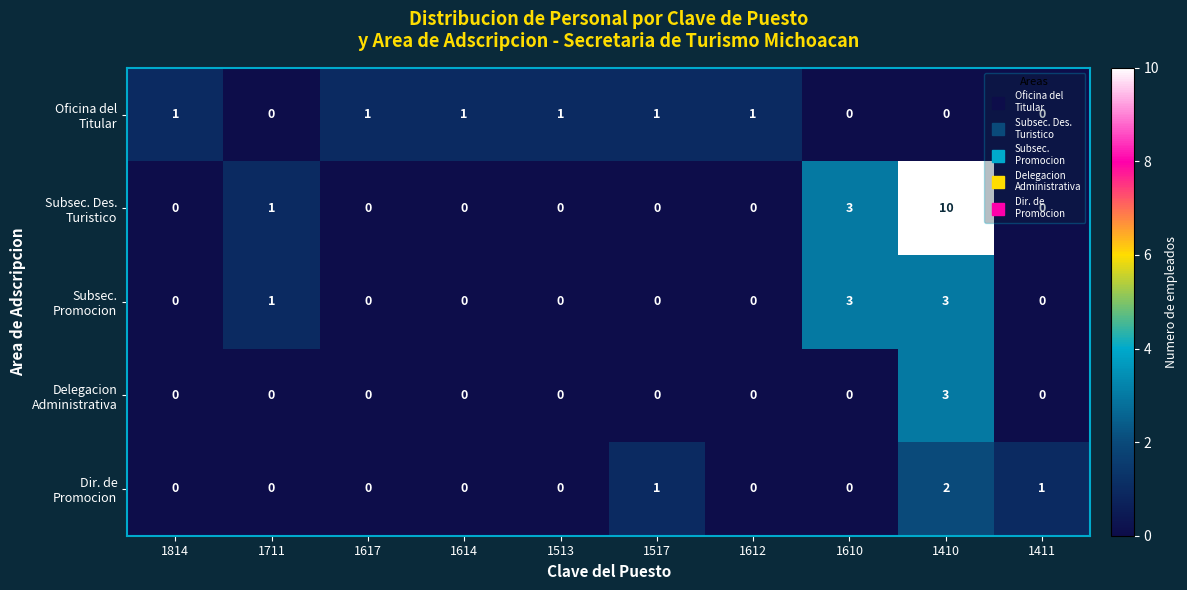

At how many categories does at least one series exceed 0?

10